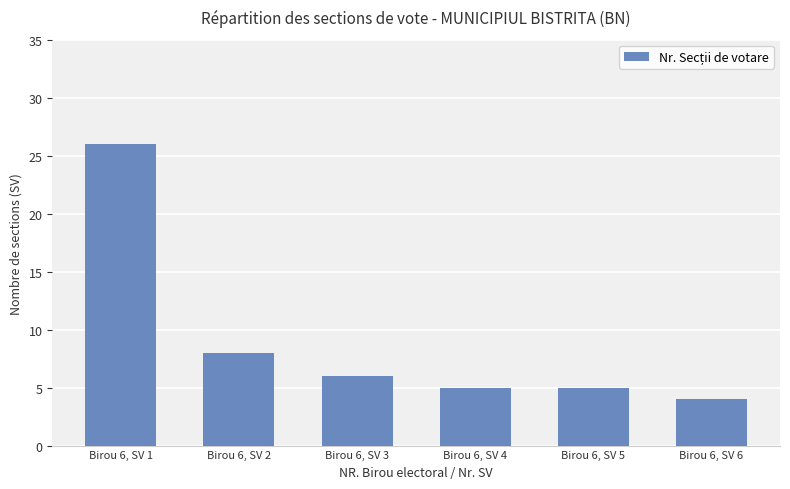

What is the ratio of the value at Birou 6, SV 1 to the value at Birou 6, SV 4?

5.2